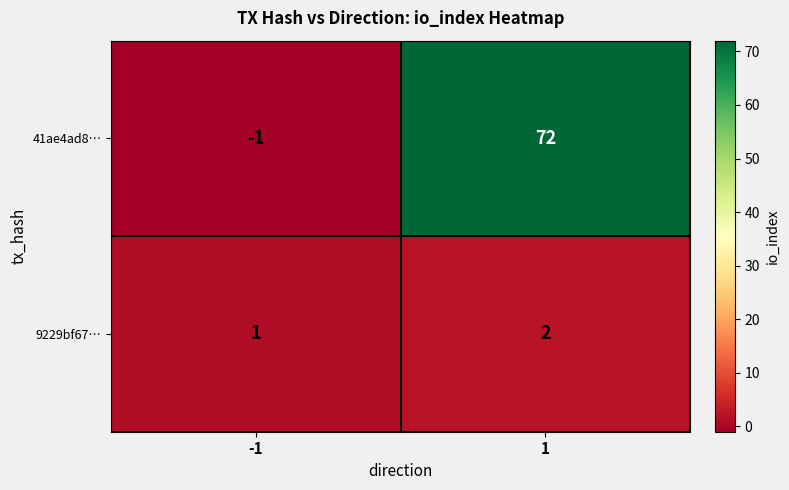

Reading left to right, extract all data points from this chart.

41ae4ad8…: -1=-1	1=72
9229bf67…: -1=1	1=2